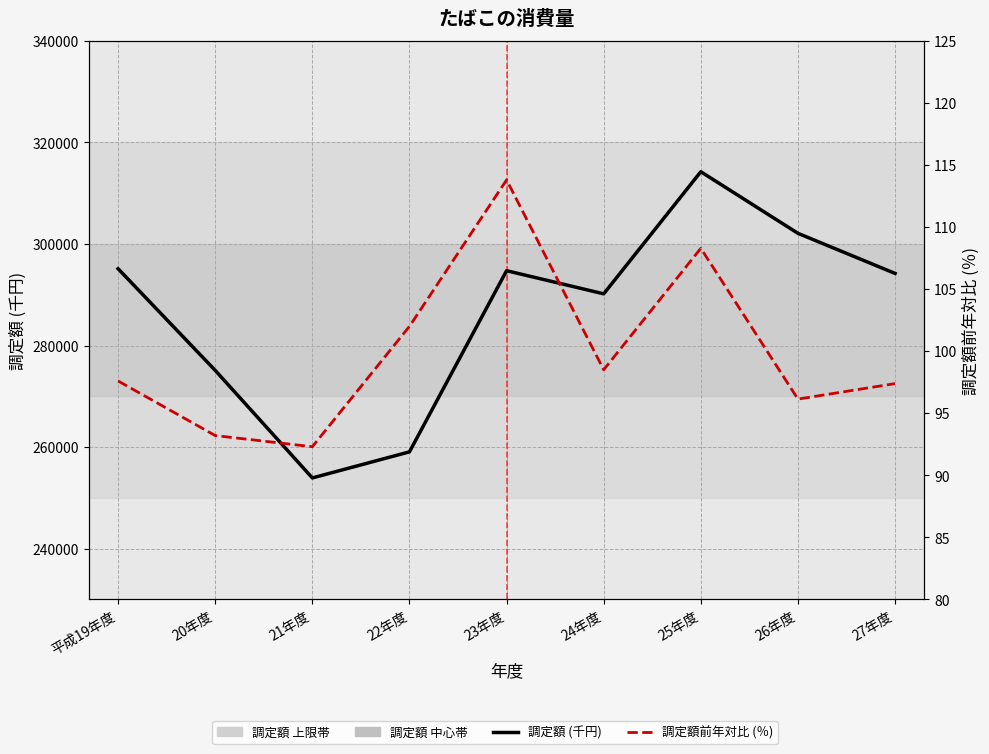

Reading right to left, list all the values displayed in this chart.

調定額 (千円): 27年度=294207.0	26年度=302103.0	25年度=314237.0	24年度=290184.0	23年度=294741.0	22年度=259055.0	21年度=253918.0	20年度=275104.0	平成19年度=295133.0
調定額前年対比 (％): 27年度=97.4	26年度=96.1	25年度=108.3	24年度=98.5	23年度=113.8	22年度=102.0	21年度=92.3	20年度=93.2	平成19年度=97.6